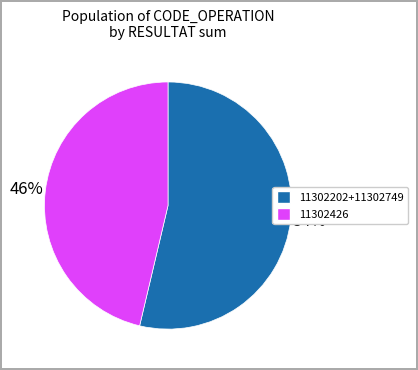

Is there a majority slice in this chart?

Yes